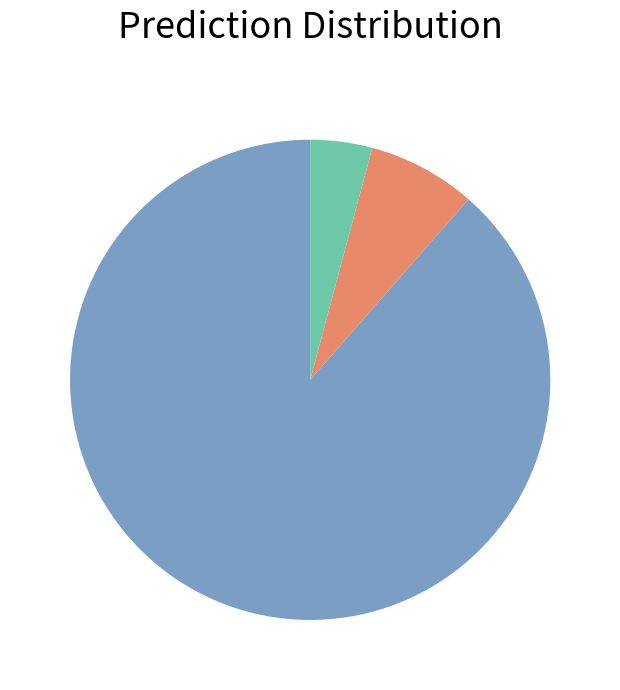

Does any single category account for the majority?

Yes